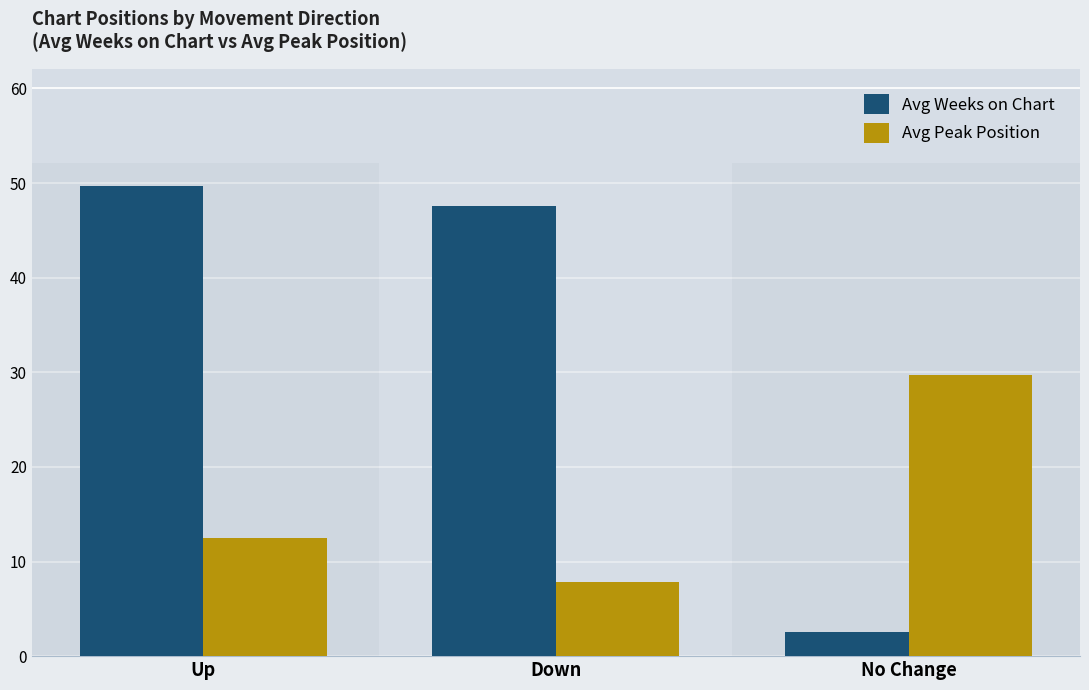

How many categories are shown in the chart?

3